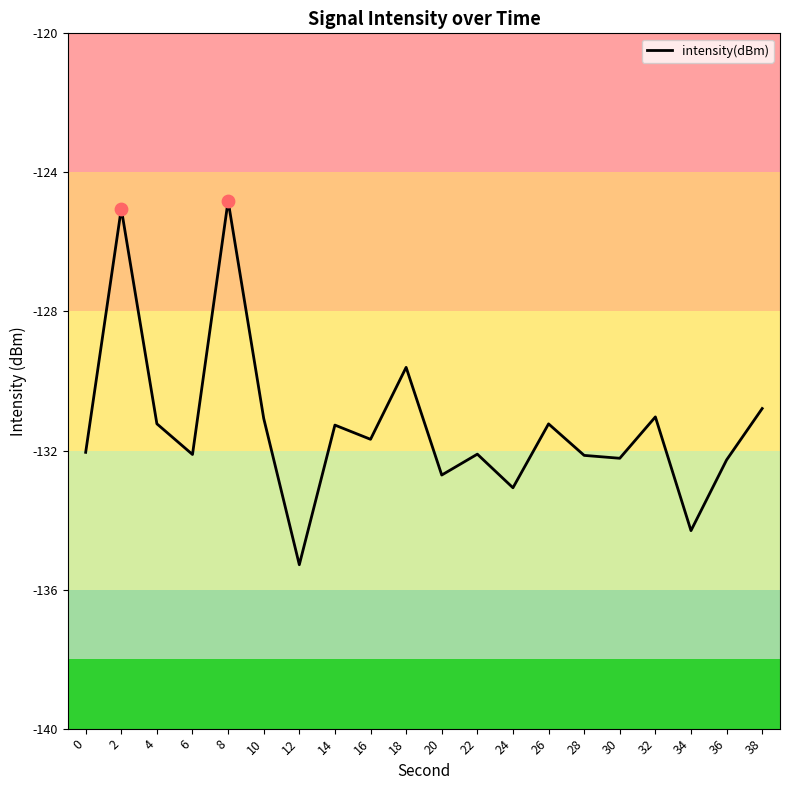

What is the change in value from 4 to 20?

-1.5